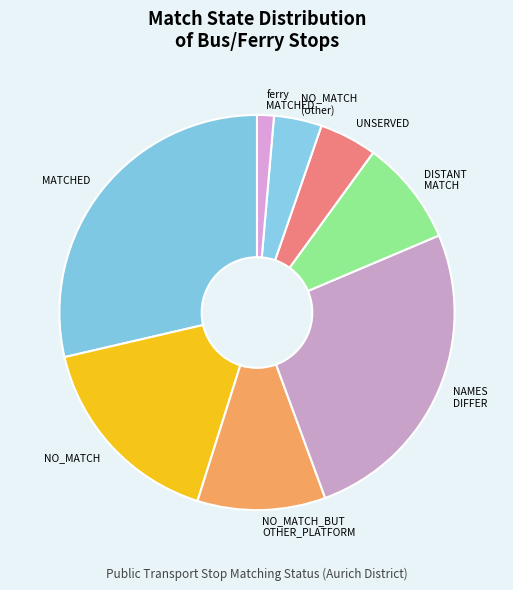

Rank the categories by value from lowest to highest.

ferry MATCHED, NO_MATCH (other), UNSERVED, DISTANT MATCH, NO_MATCH_BUT OTHER_PLATFORM, NO_MATCH, NAMES DIFFER, MATCHED